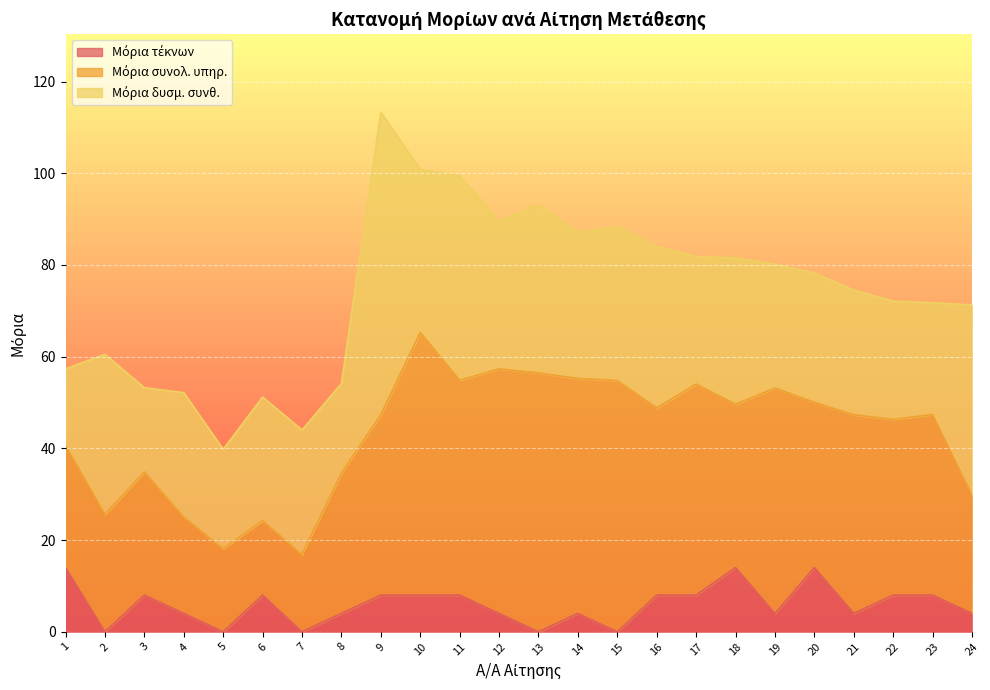

What is the difference between the maximum and second lowest values in the Μόρια δυσμ. συνθ. series?

47.6